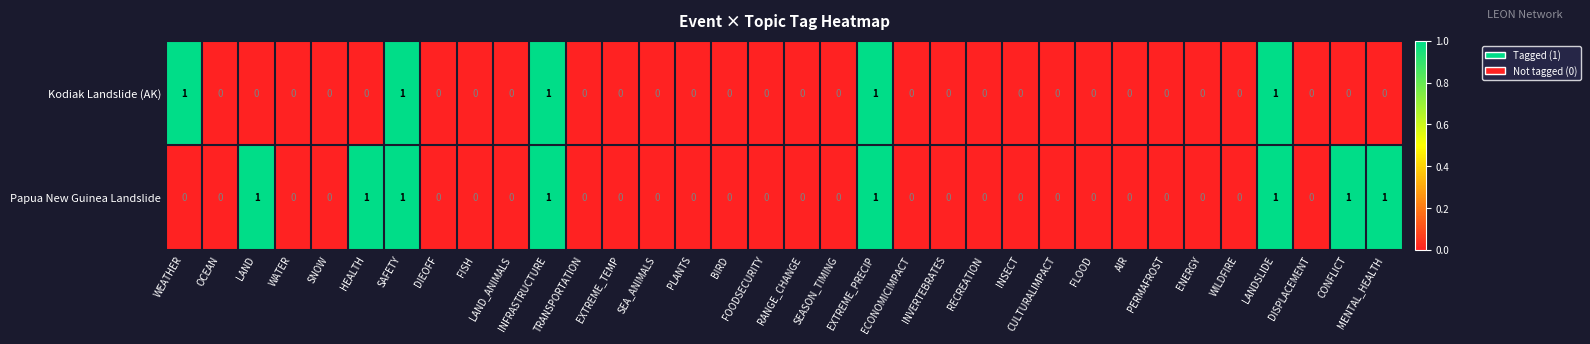

Is it true that Kodiak Landslide (AK) equals 0 at INSECT?

True